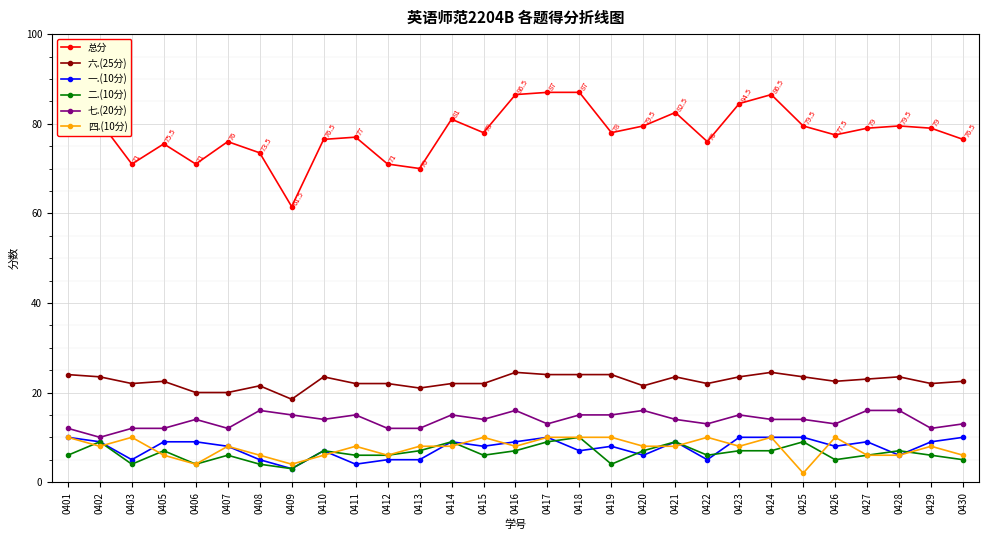

What is the total value across all series at 0428?

138.0